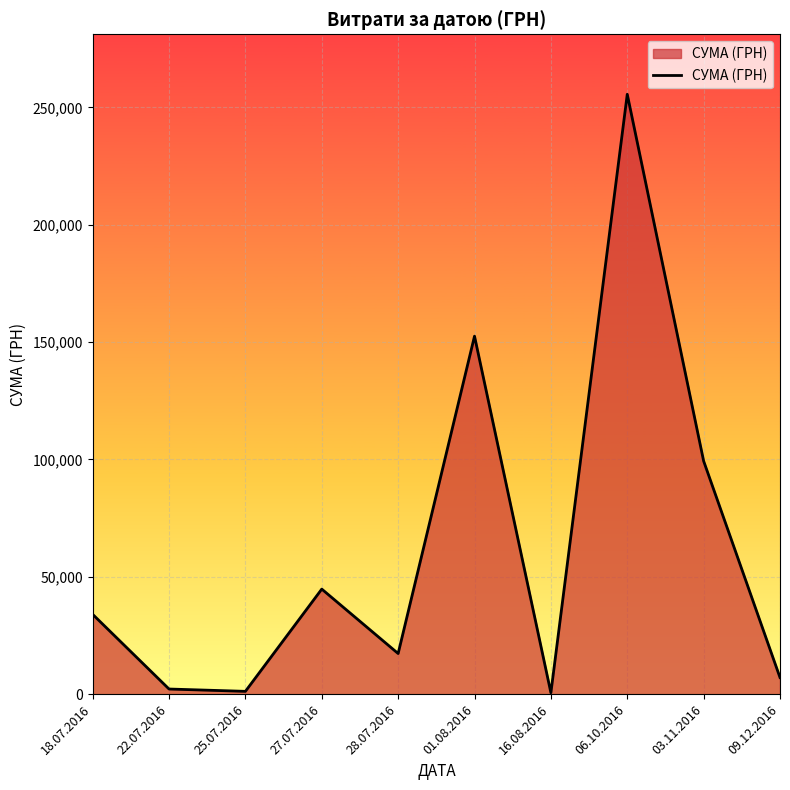

What is the difference between the maximum and minimum values?

254950.2